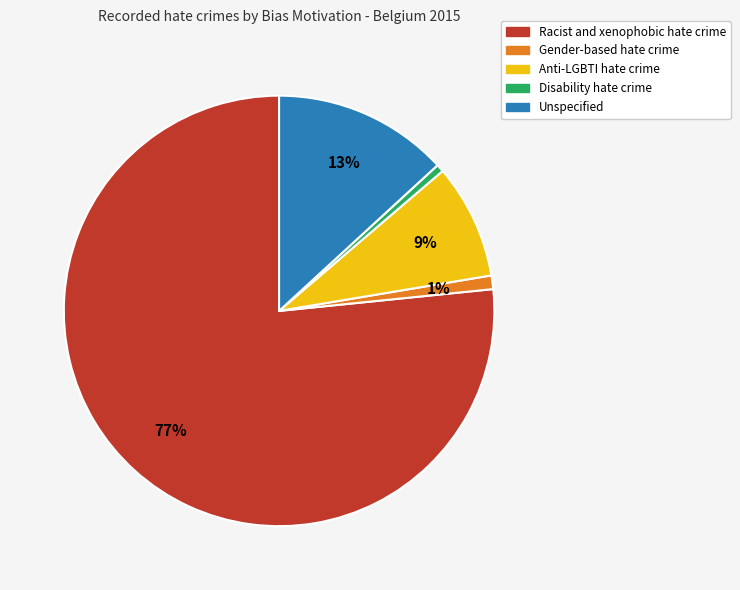

How many slices are in this pie chart?

5